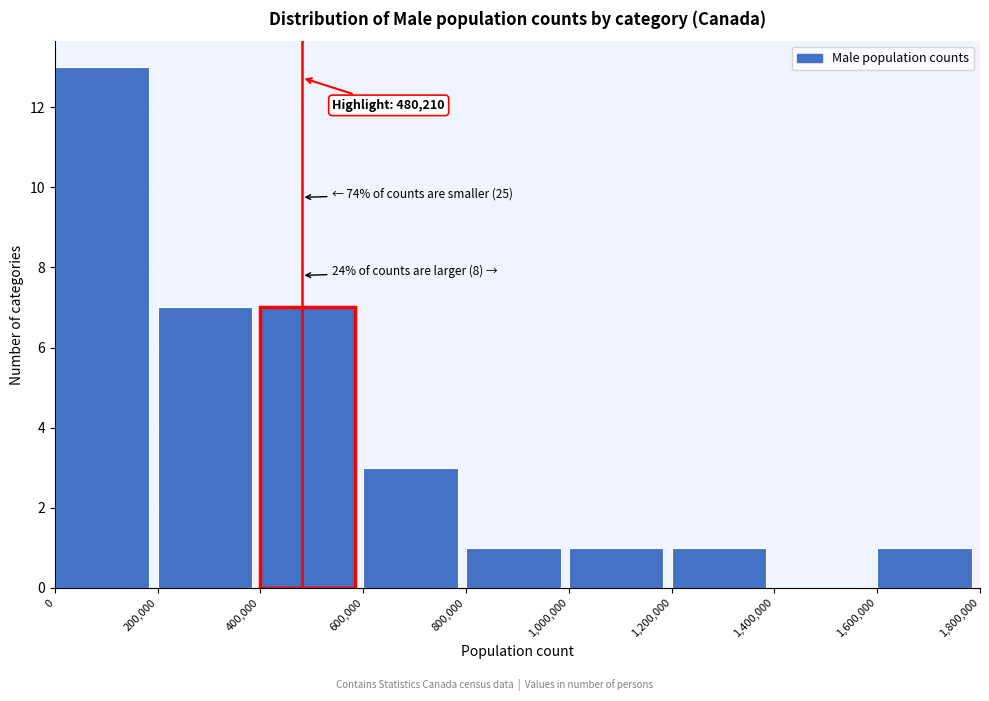

Which range on the x-axis has the tallest bar?

0 to 200,000